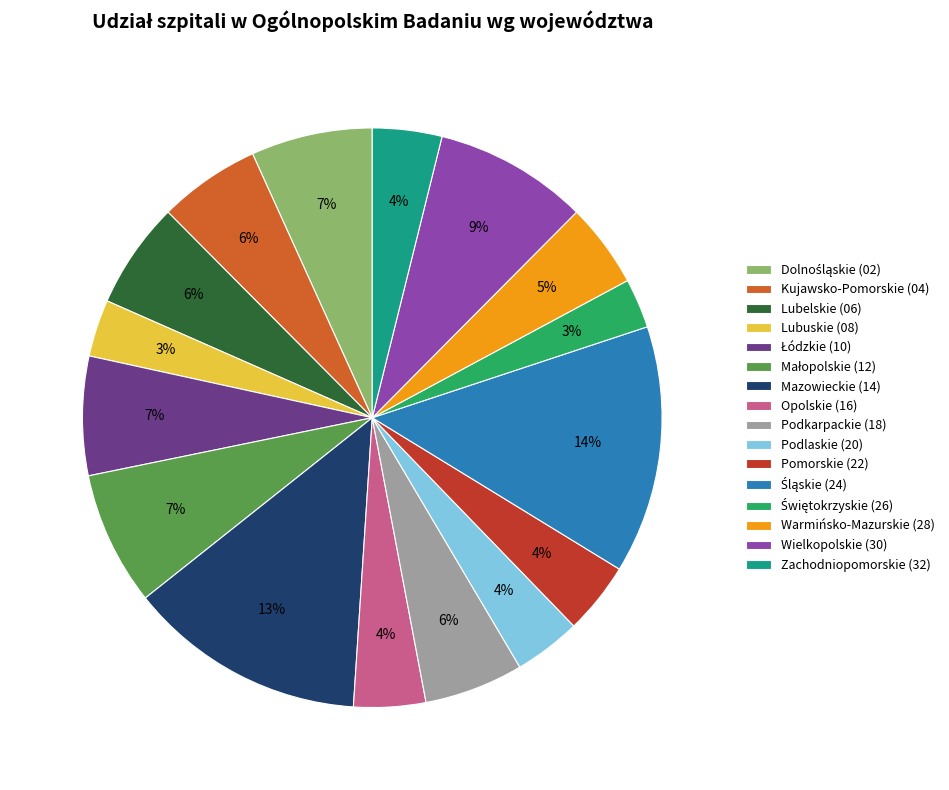

Is it true that Opolskie (16) is 4% of the pie?

True